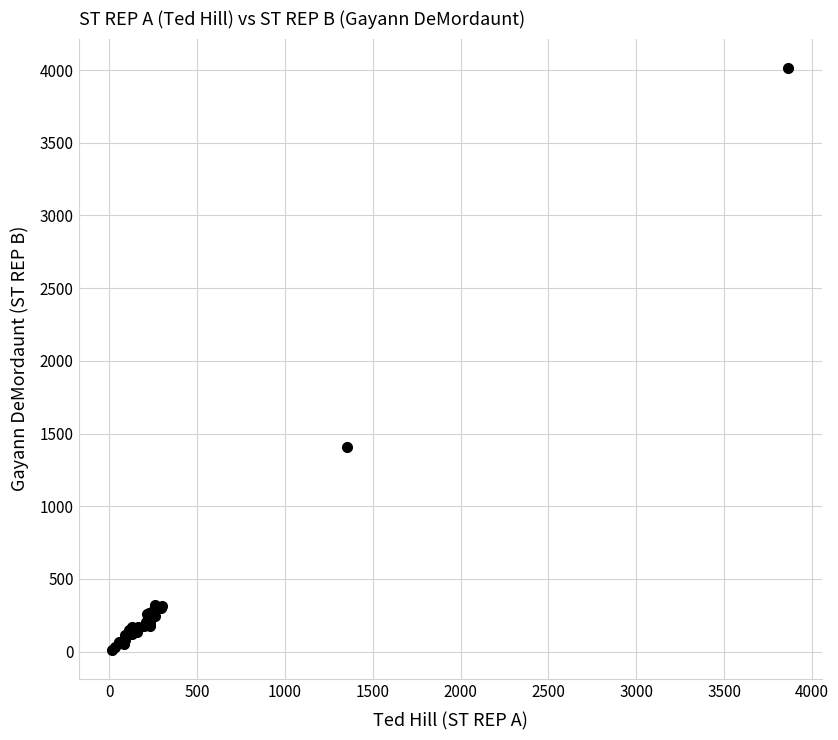

What Y value in the scatter plot is closest to 2014?

1408